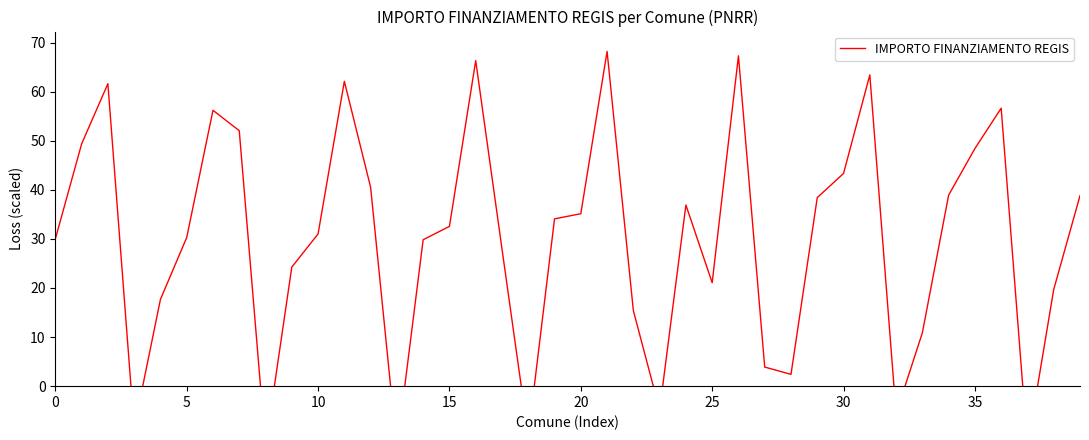

Is it true that the value at 21 is 120.3?

False